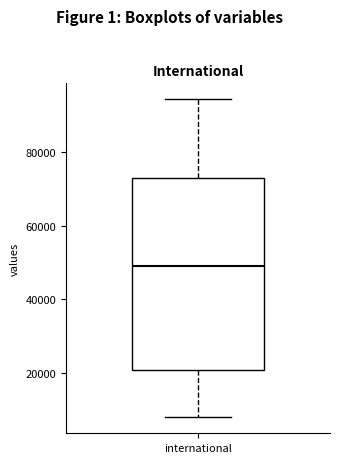

Read this box plot against the y-axis: the position of the median line, the range covered by the box, and the ends of both whiskers. The values are not printed on the chart, so give them approximately, as read against the axis.

median 48000, box 20000 to 74000, whiskers 8000 to 94000